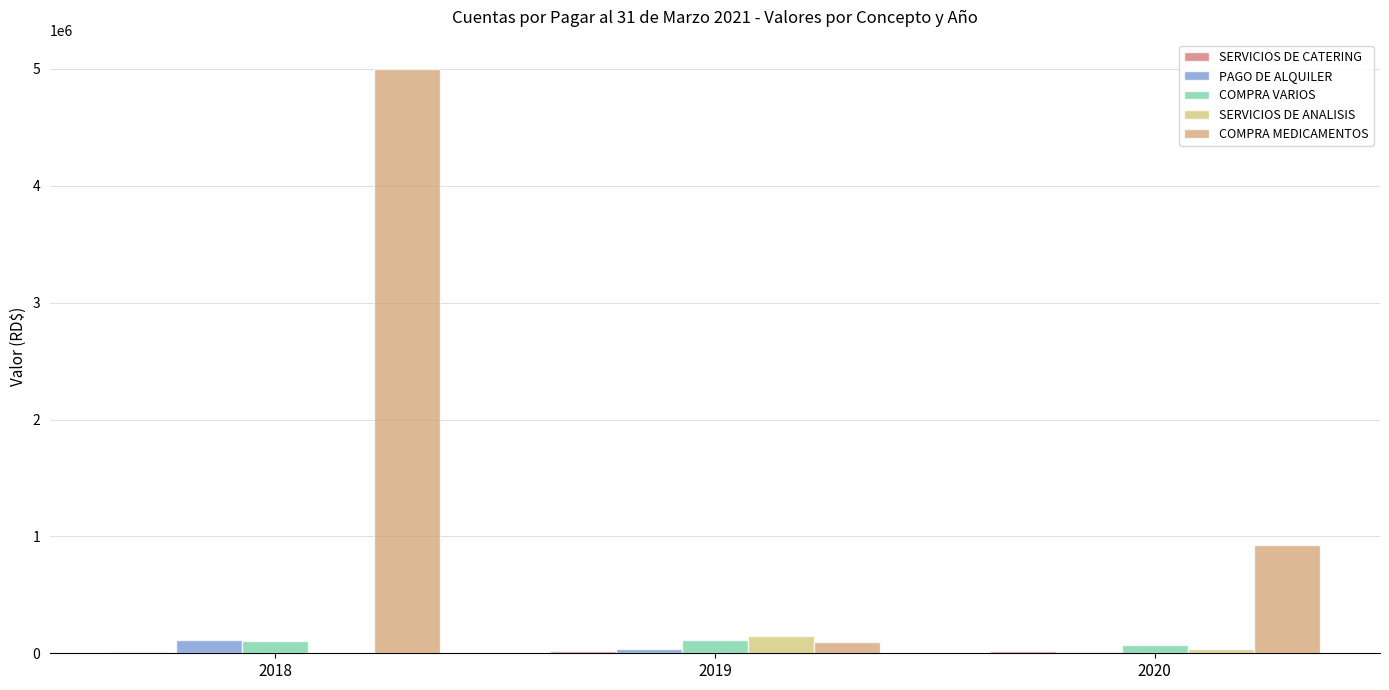

Which has a higher value, 2019 or 2020?

2019